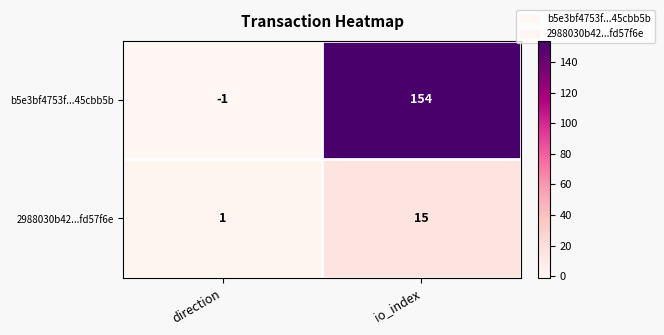

Where is 2988030b42...fd57f6e nearest to the value 8?

direction